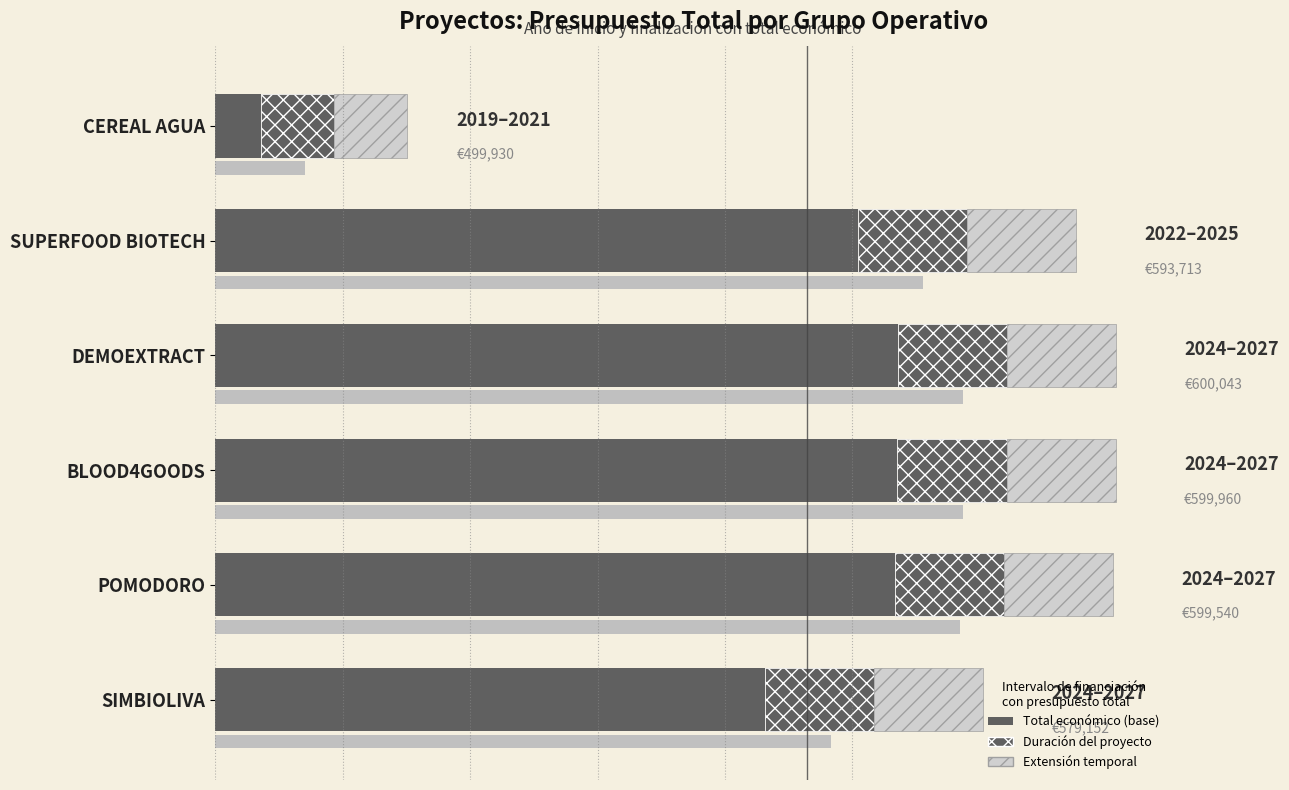

How many categories are shown in the chart?

6